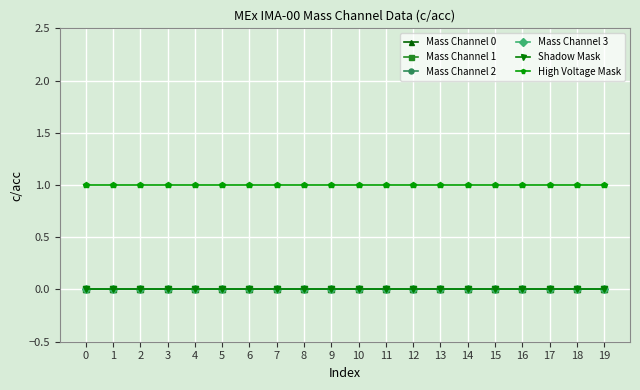

Does the chart have visible grid lines?

Yes